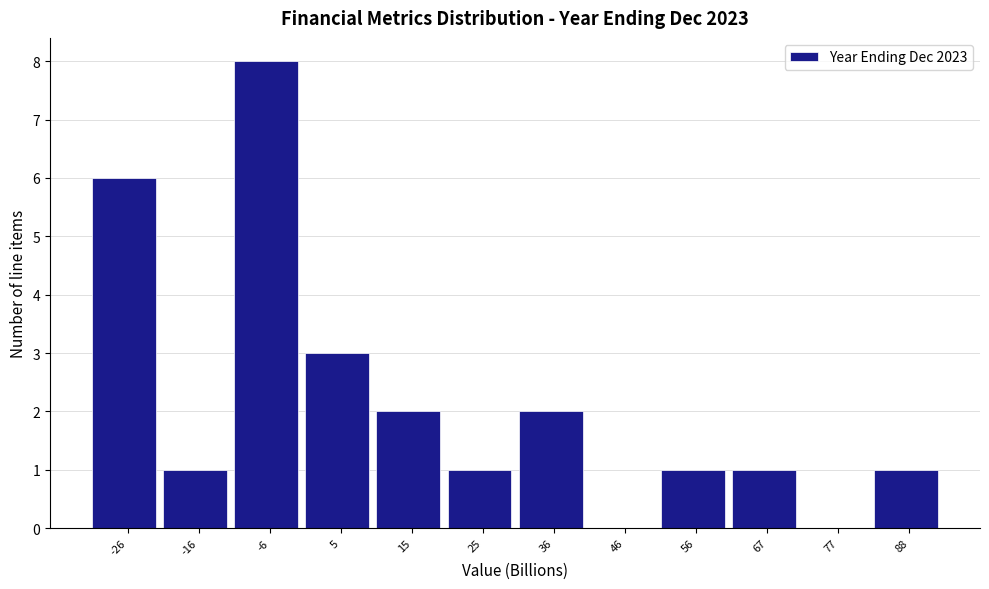

Reading left to right, what are all the values shown in this chart?

-26=6	-16=1	-6=8	5=3	15=2	25=1	36=2	46=0	56=1	67=1	77=0	88=1